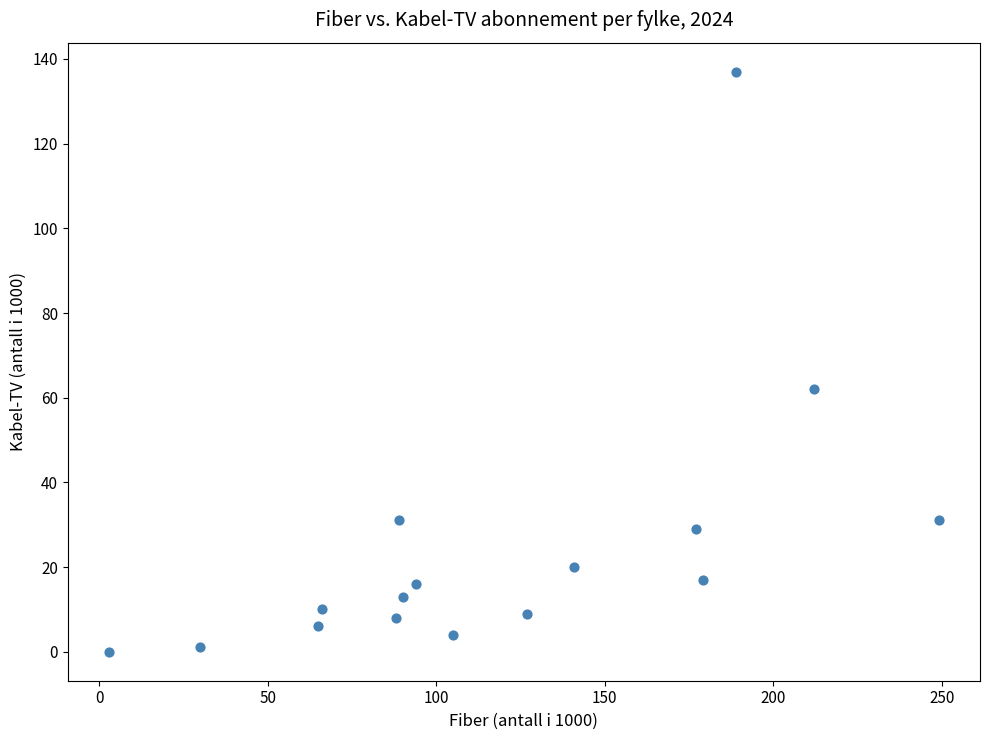

What is the range of X values (max minus min)?

246